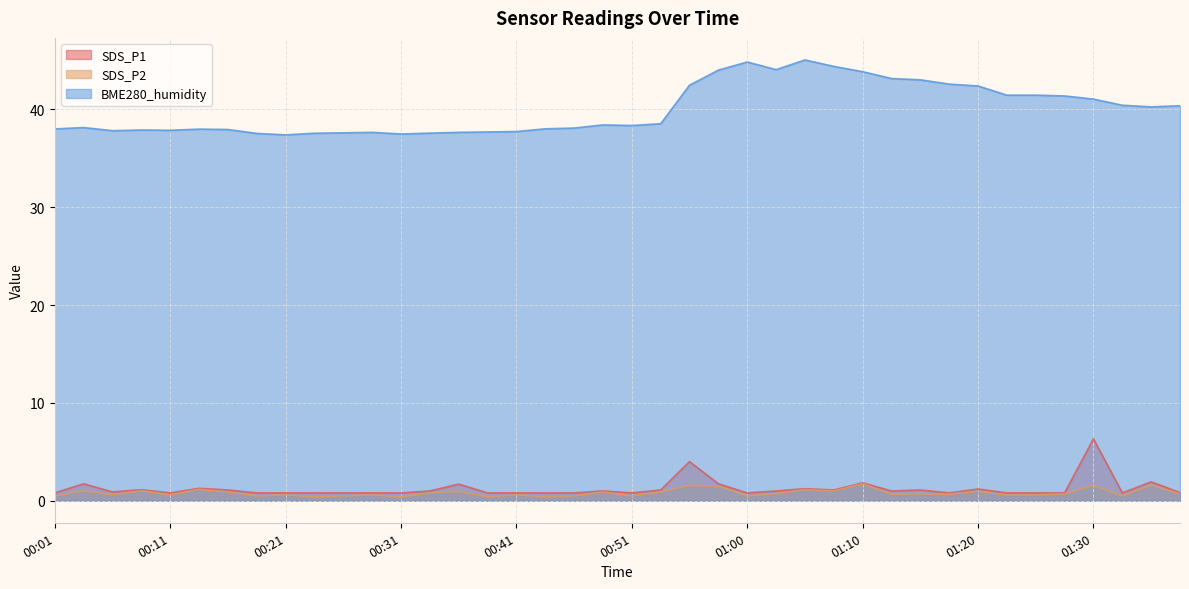

How many interior local valleys does the SDS_P1 series have?

8